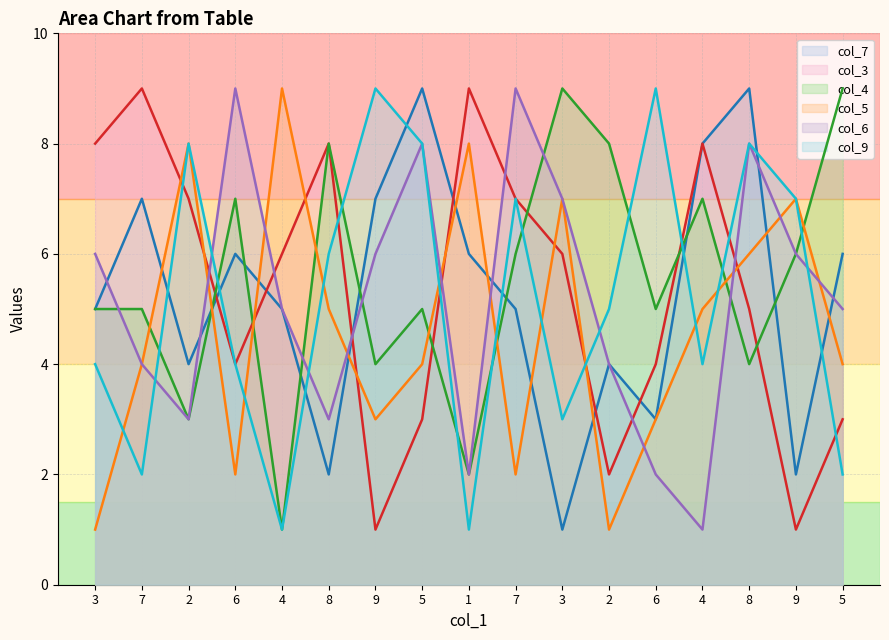

How many values in the col_7 series are below 5?

6